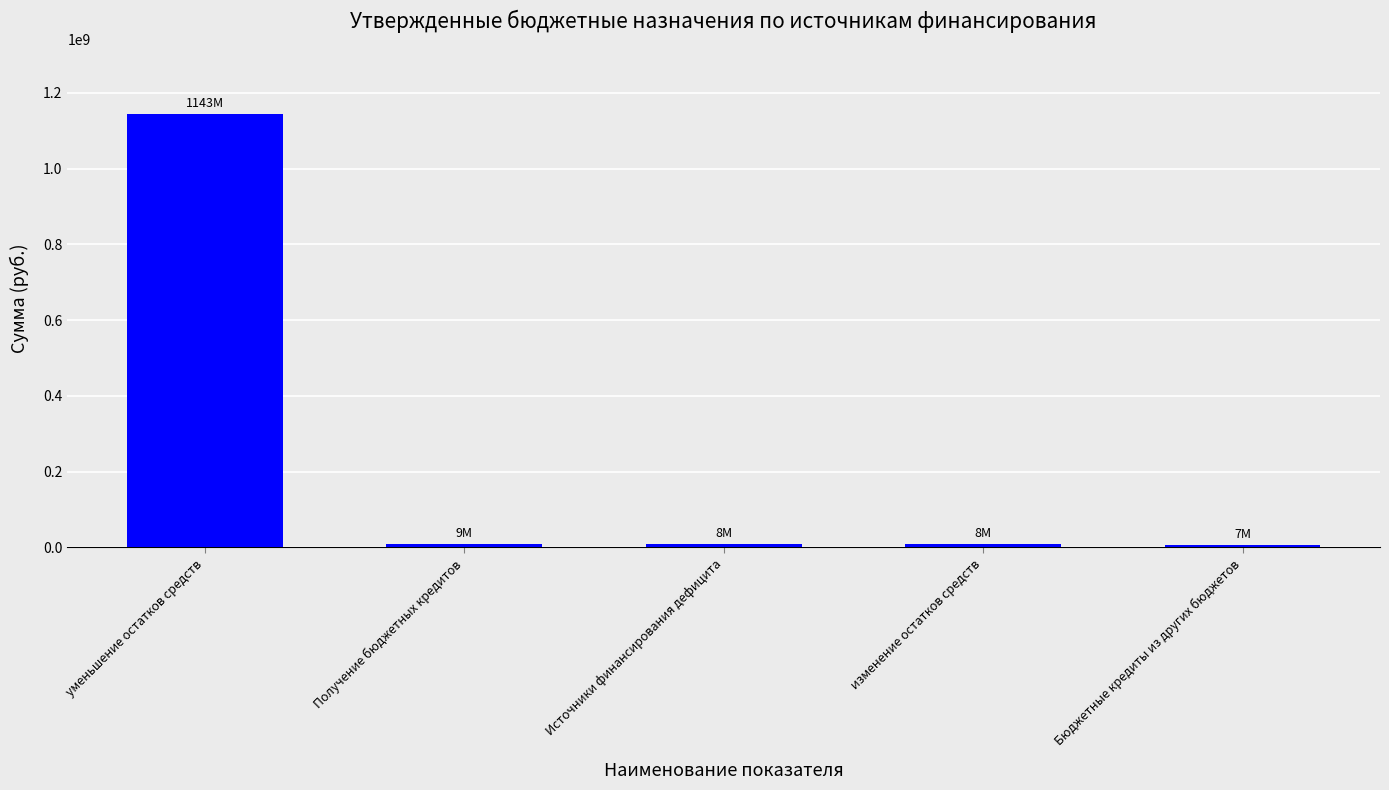

The chart shows a value of 9000000.0 at Получение бюджетных кредитов. True or false?

True